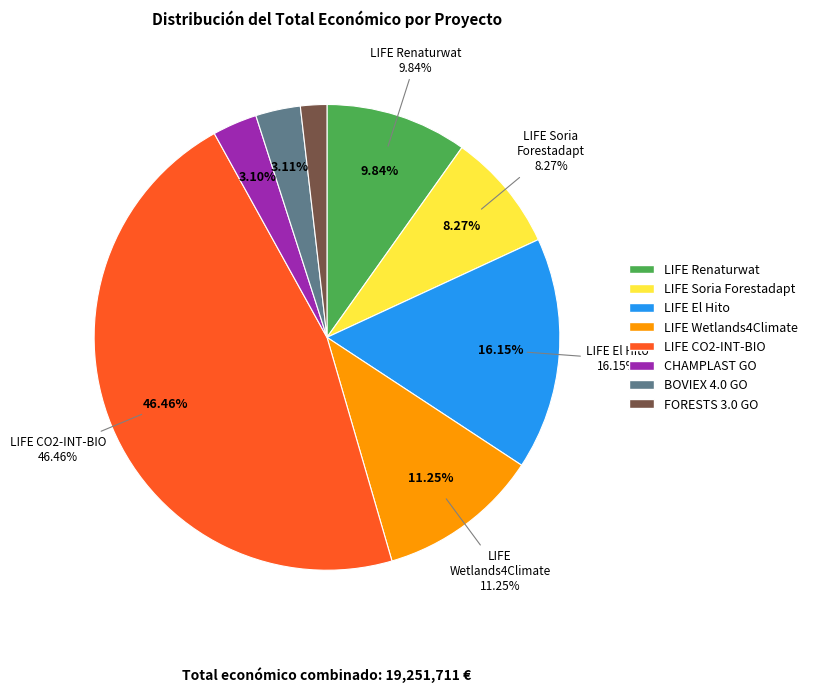

To the nearest percent, what percentage of the pie is LIFE Wetlands4Climate?

11%